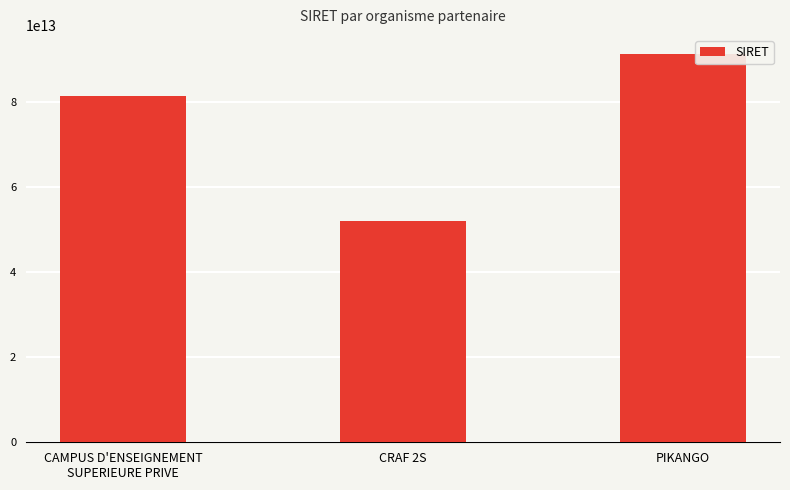

What position from the right is CRAF 2S?

2